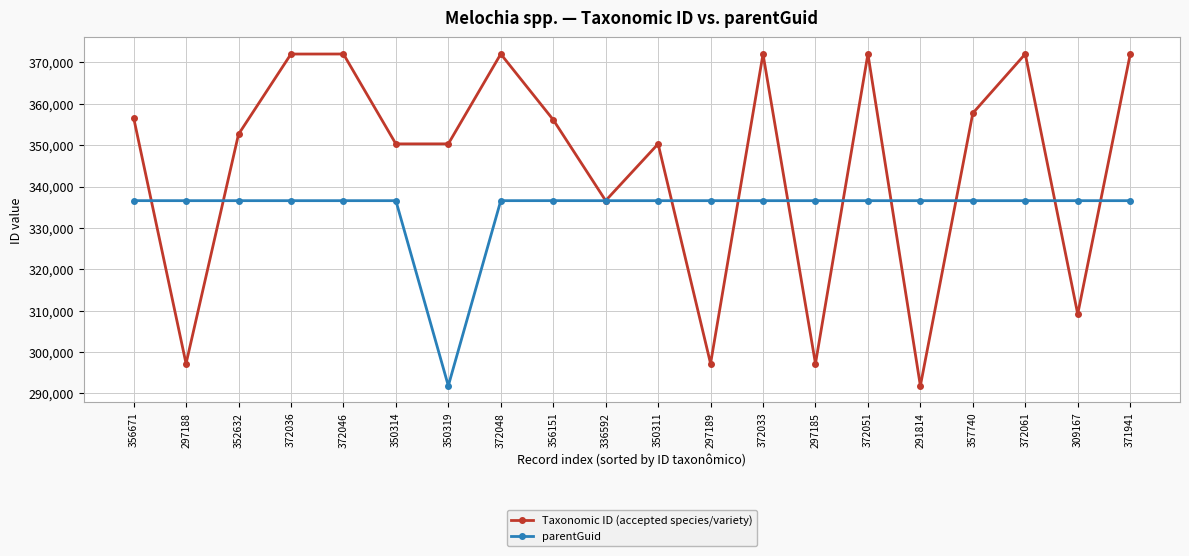

How many lines are shown in the chart?

2